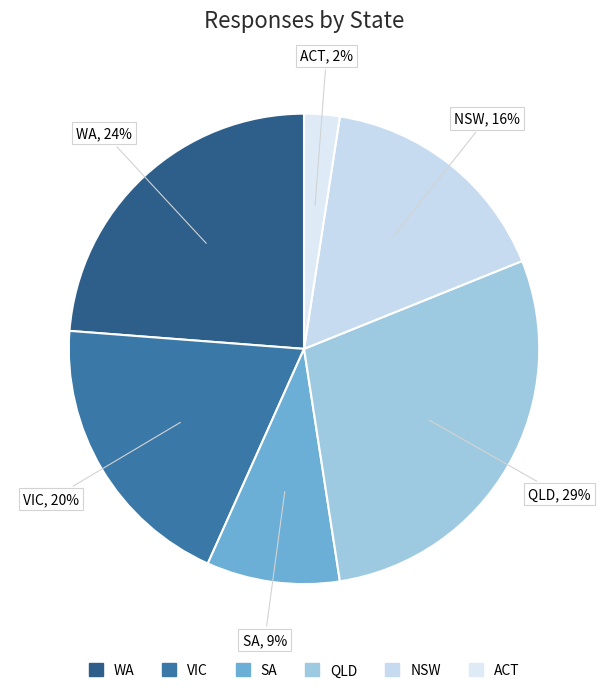

How many segments does this pie chart have?

6